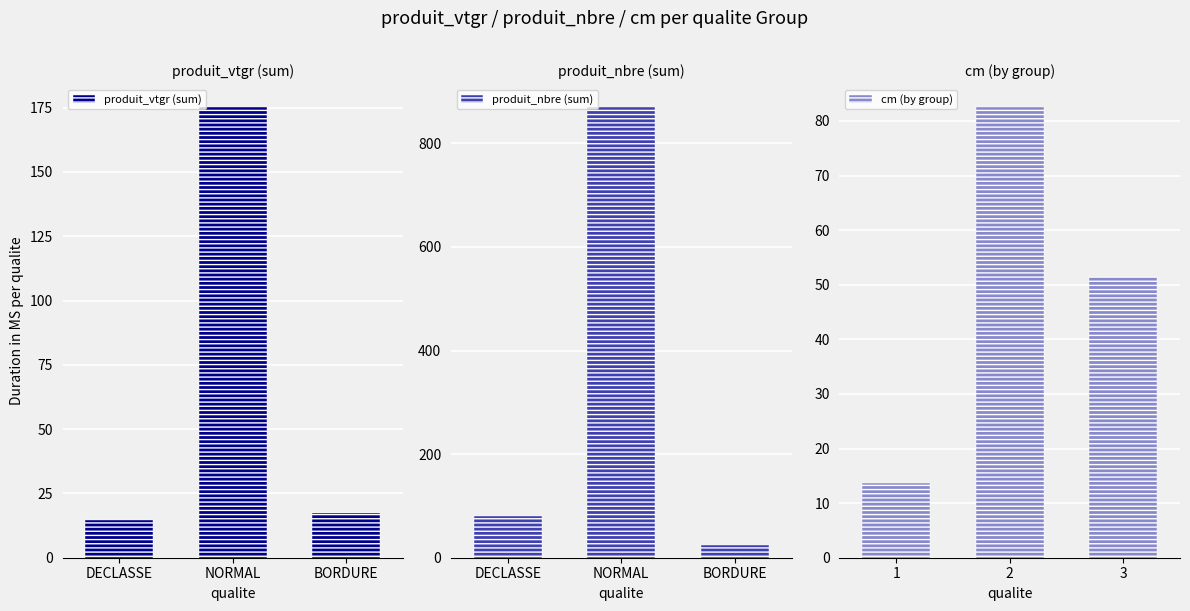

Where is cm (by group) nearest to the value 48?

3